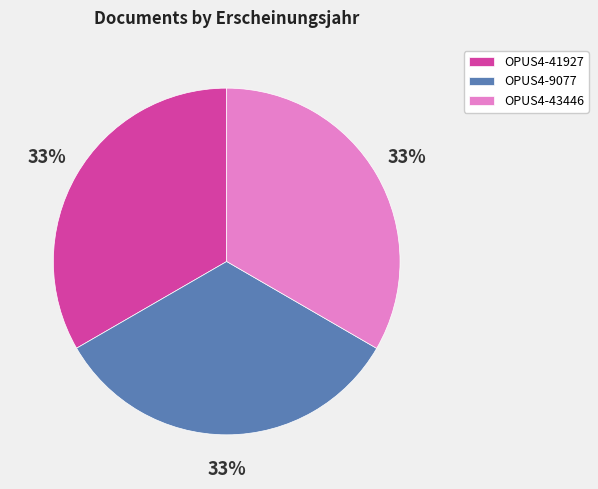

Approximately how many times larger is the value at OPUS4-43446 compared to OPUS4-41927?

1.0